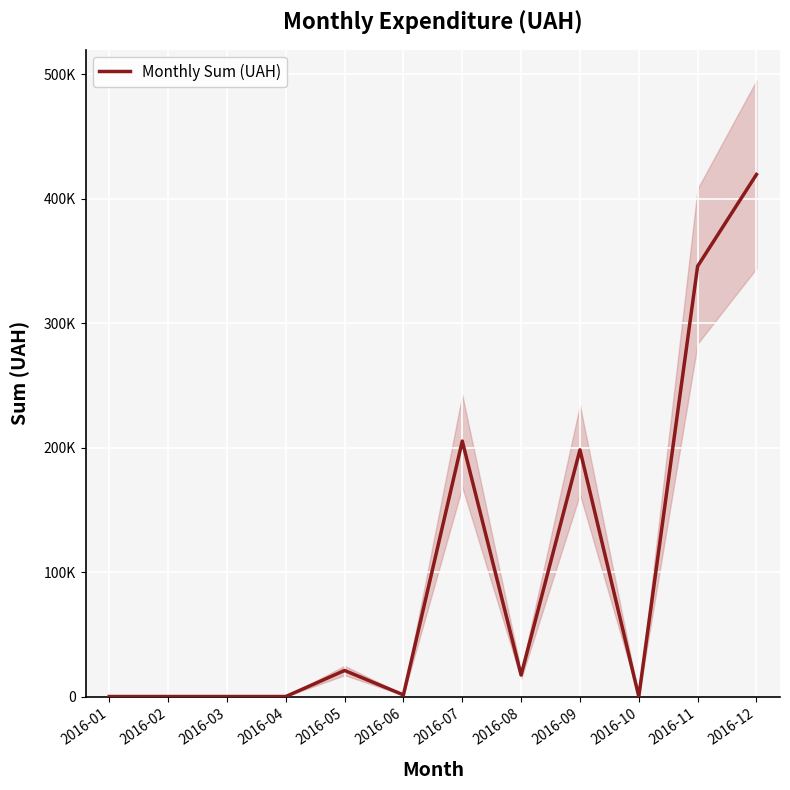

Which category has the lowest value across all series?

2016-01